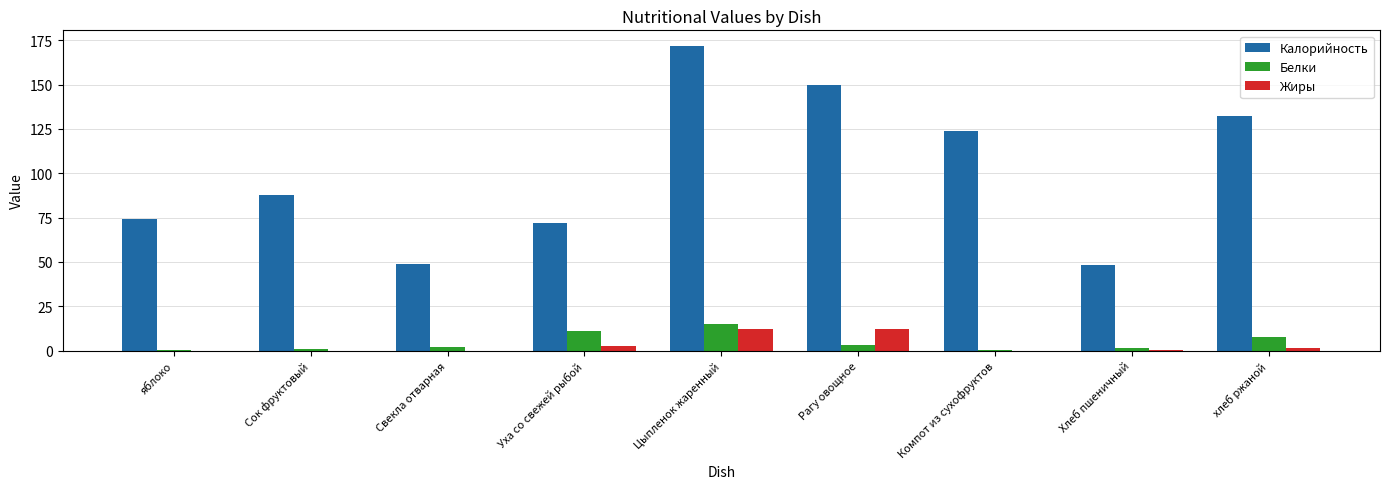

At which category is the sum across all series the highest?

Цыпленок жаренный